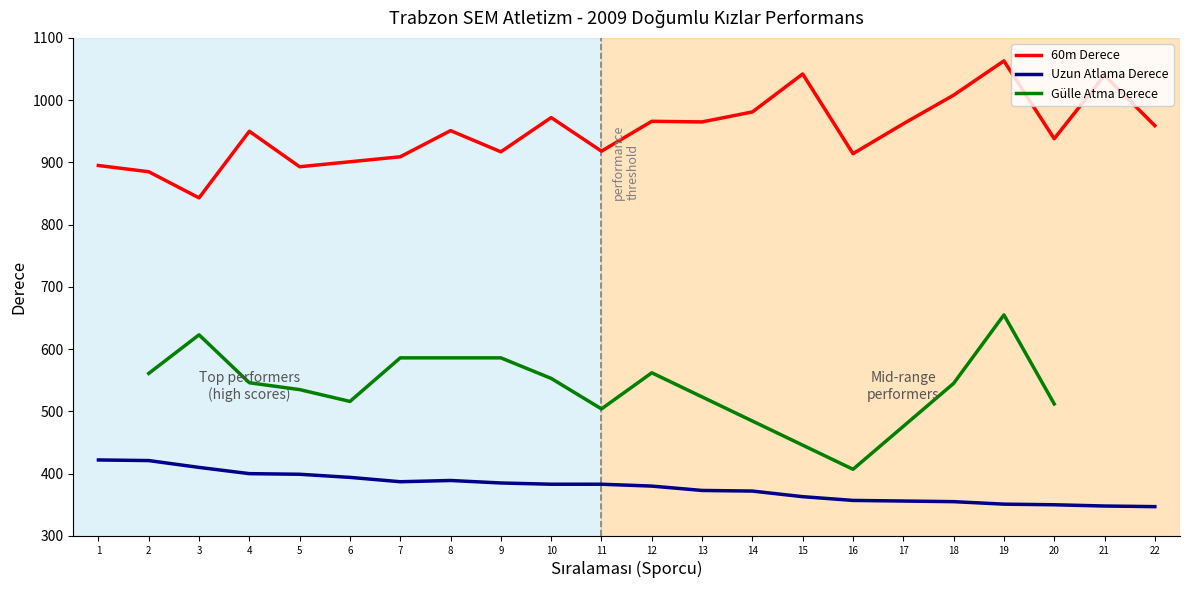

True or false: 60m Derece has more than 0 points higher than both neighbors.

True